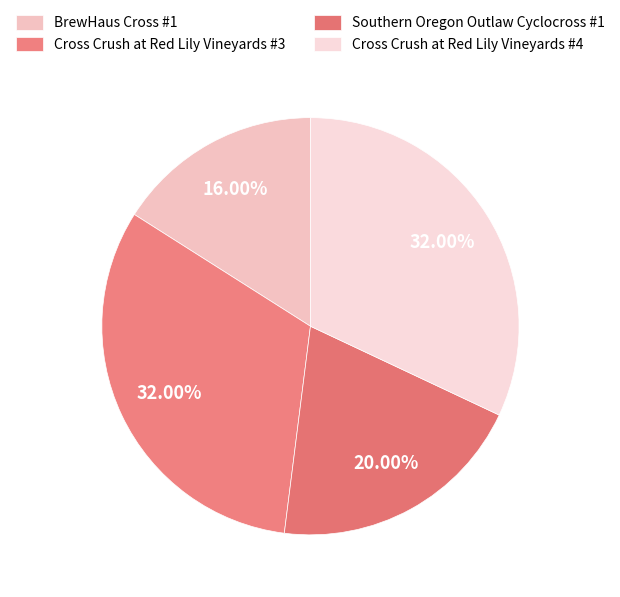

What percentage is the Cross Crush at Red Lily Vineyards #3 slice, to the nearest percent?

32%